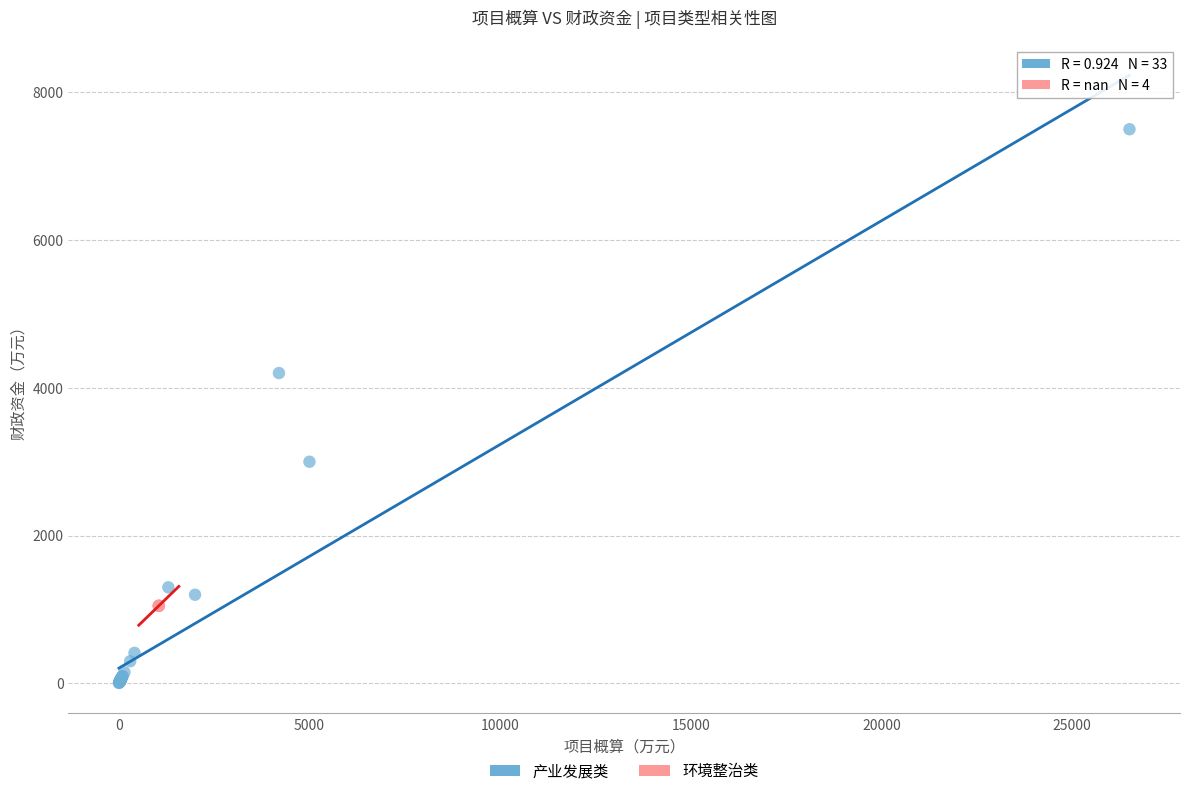

Which series reaches the minimum Y coordinate?

产业发展类